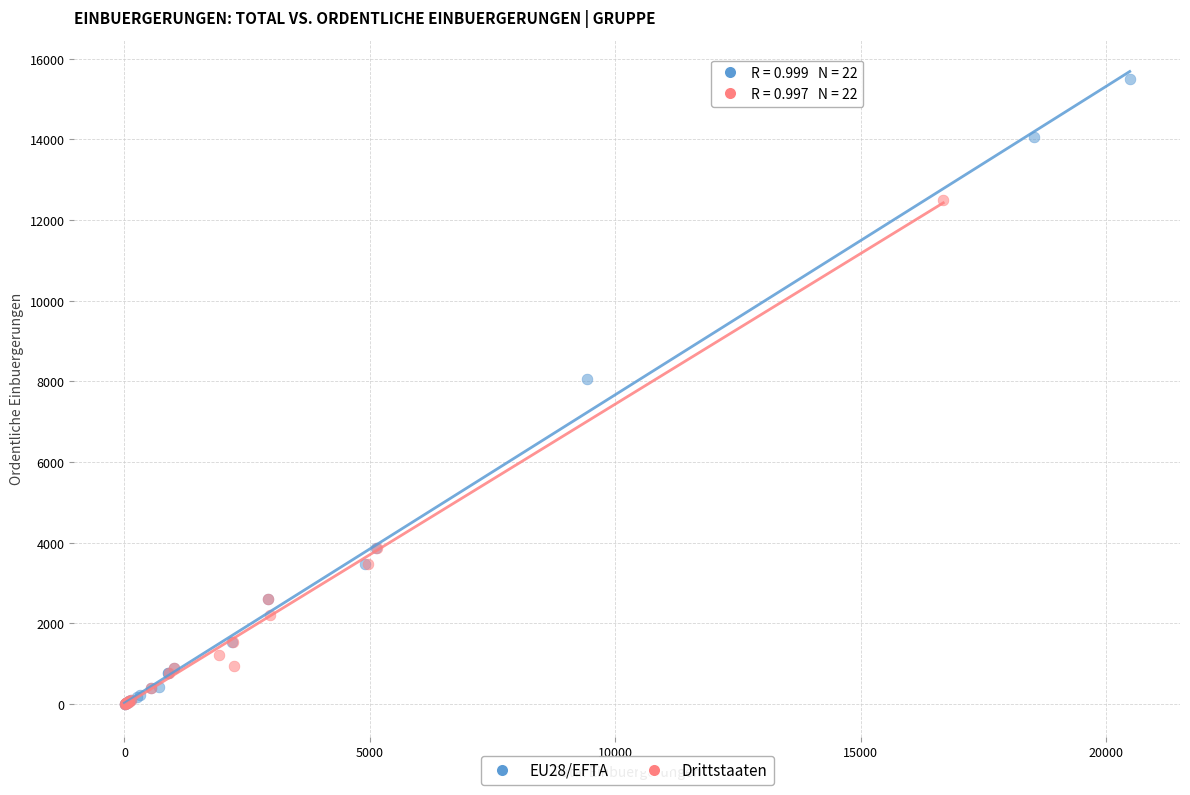

What are all the series names shown in the legend?

EU28/EFTA, Drittstaaten